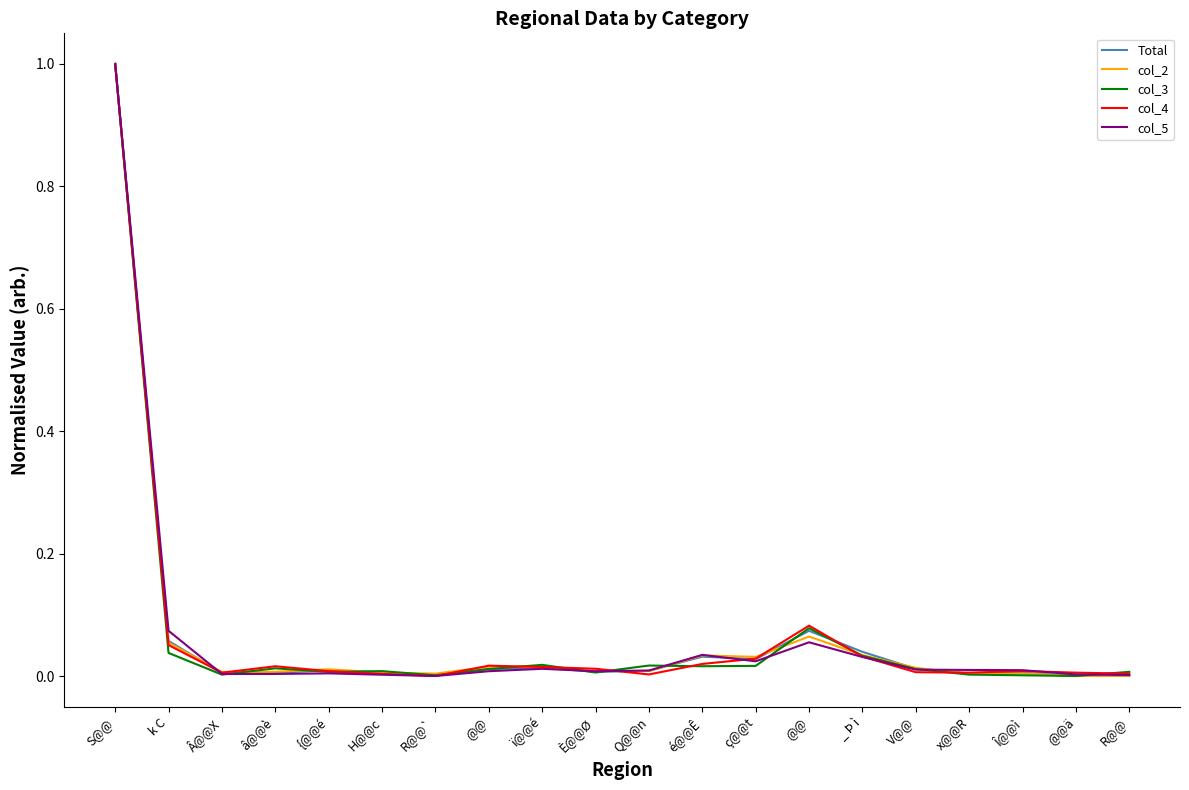

List the series in order of their peak value, highest first.

Total, col_2, col_3, col_4, col_5